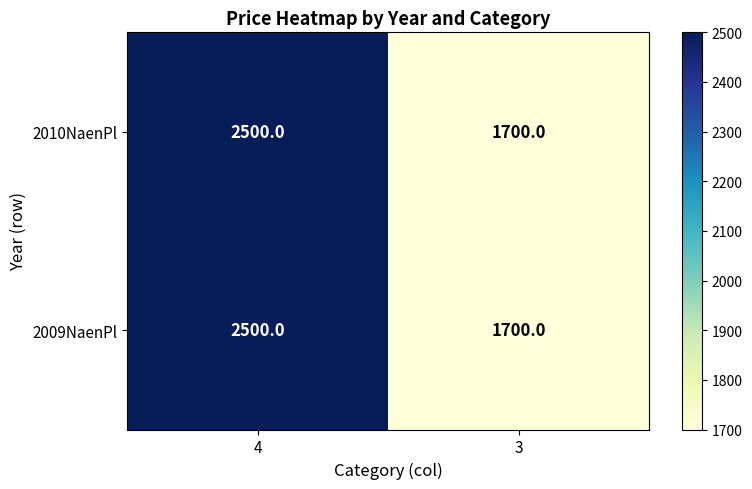

At which category does the chart reach its peak across all series?

4